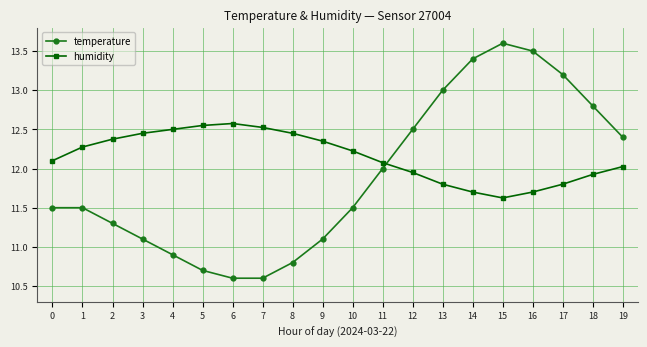

Which category has the highest value across all series?

15